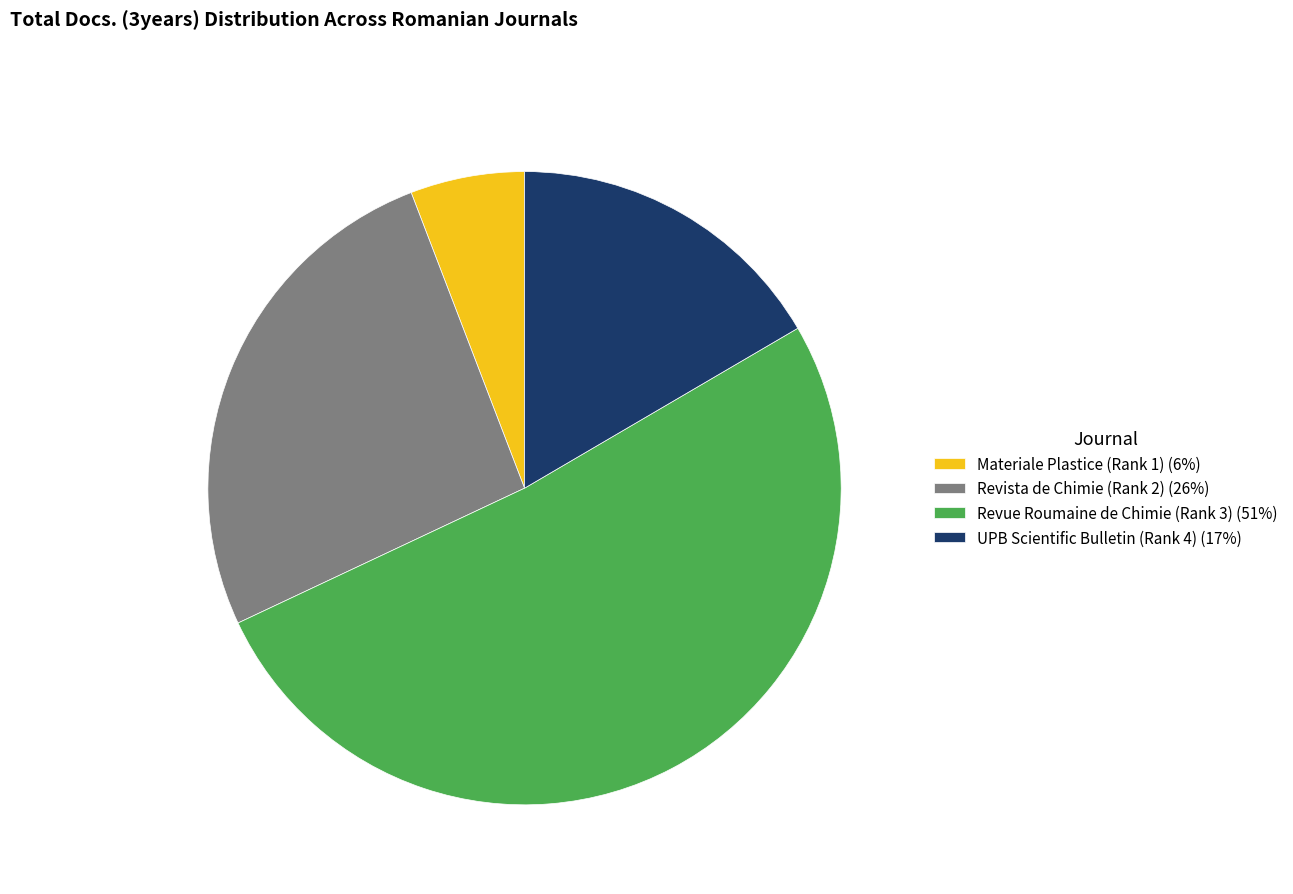

Approximately how many times larger is the value at Revue Roumaine de Chimie (Rank 3) (51%) compared to UPB Scientific Bulletin (Rank 4) (17%)?

3.1